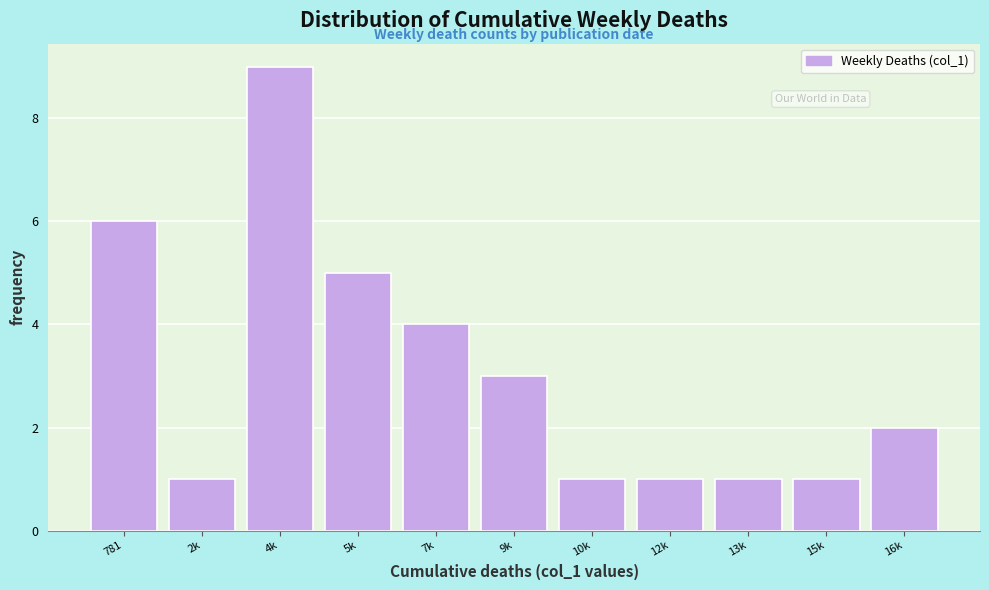

Reading left to right, what are all the values shown in this chart?

6	1	9	5	4	3	1	1	1	1	2